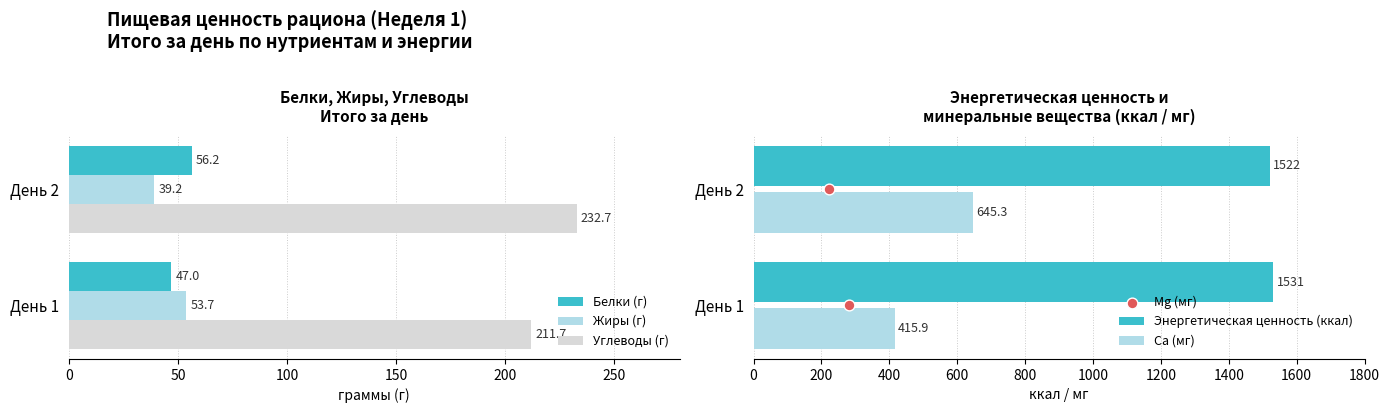

What are all the series names shown in the legend?

Белки (г), Жиры (г), Углеводы (г), Энергетическая ценность (ккал), Ca (мг), Mg (мг)